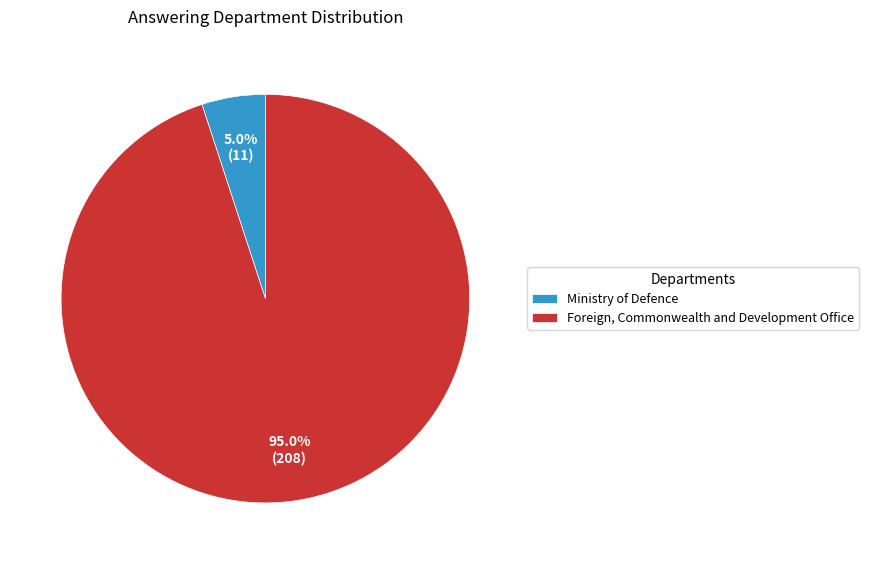

To the nearest percent, what percentage of the pie is Ministry of Defence?

5%